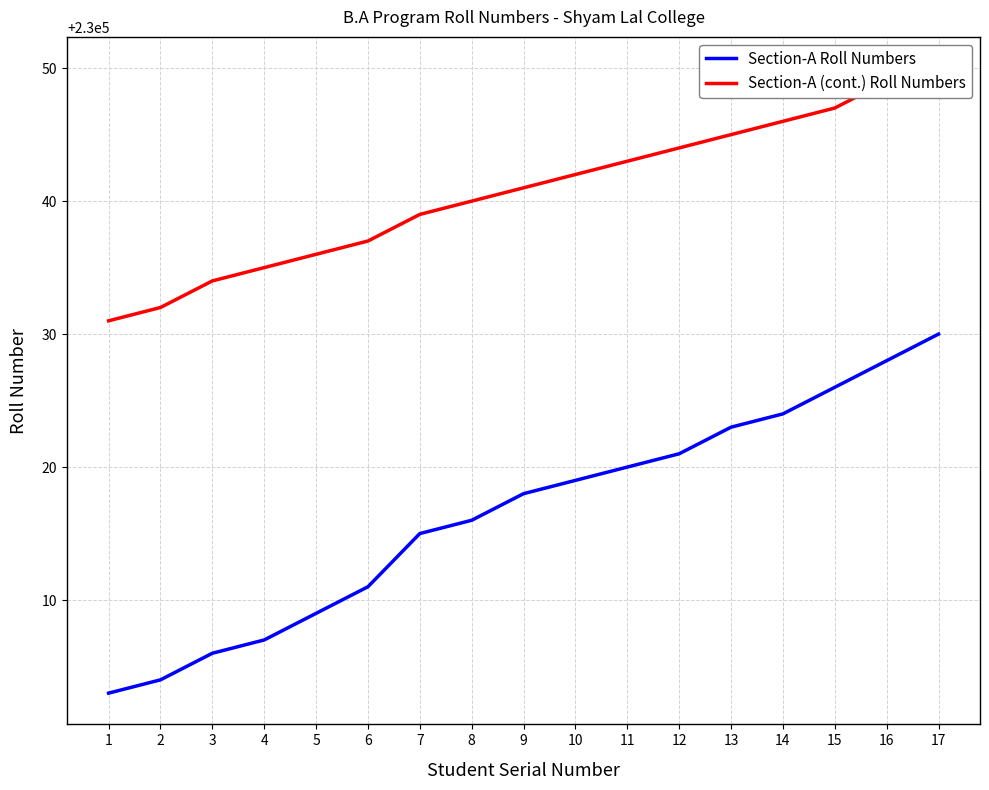

At 3, list the series in order from largest to smallest.

Section-A (cont.) Roll Numbers, Section-A Roll Numbers